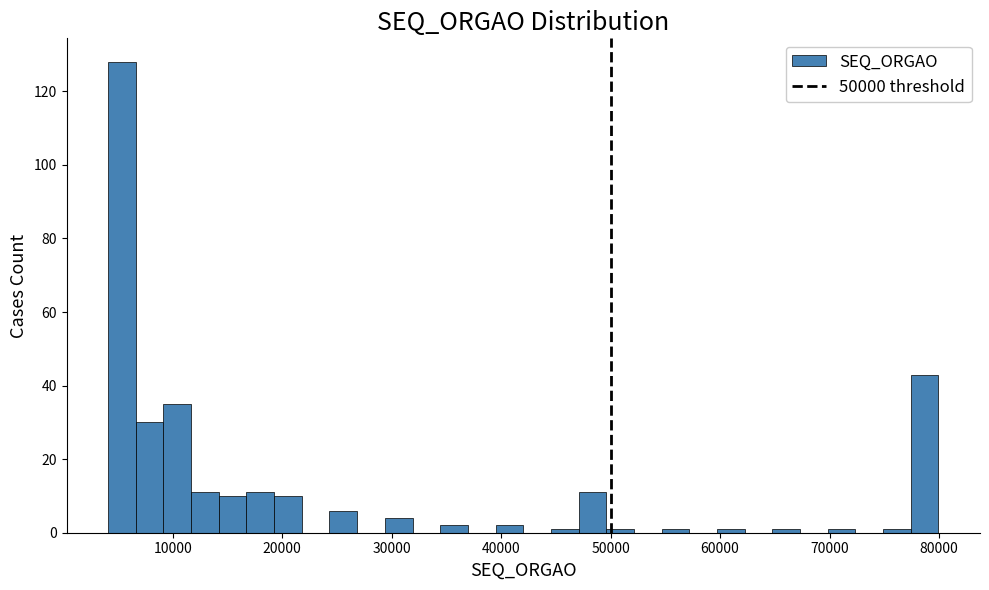

Read against the x-axis, roughly where is the centre of the tallest bar?

5000